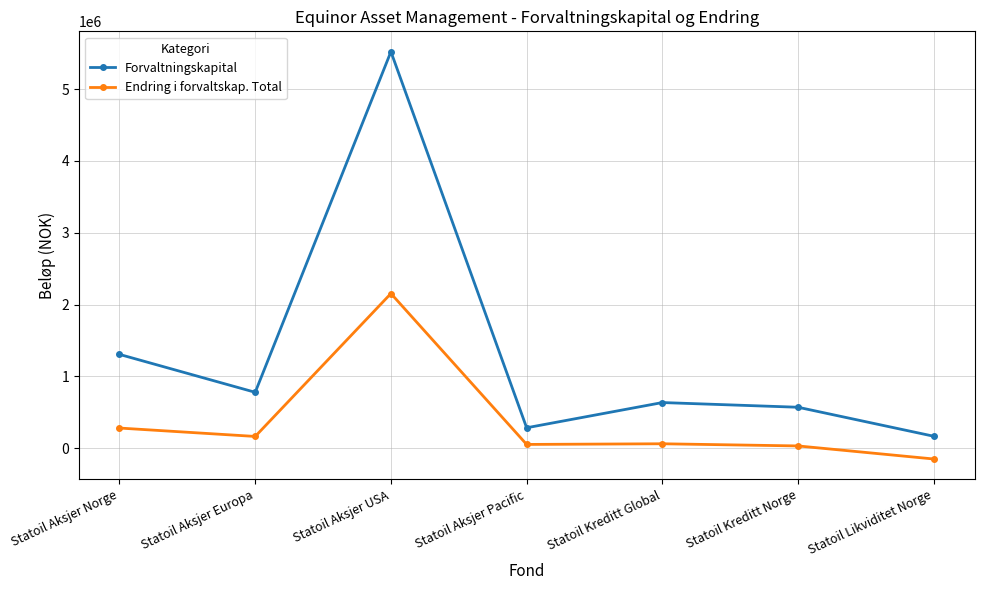

What is the label of the 2nd point from the right?

Statoil Kreditt Norge